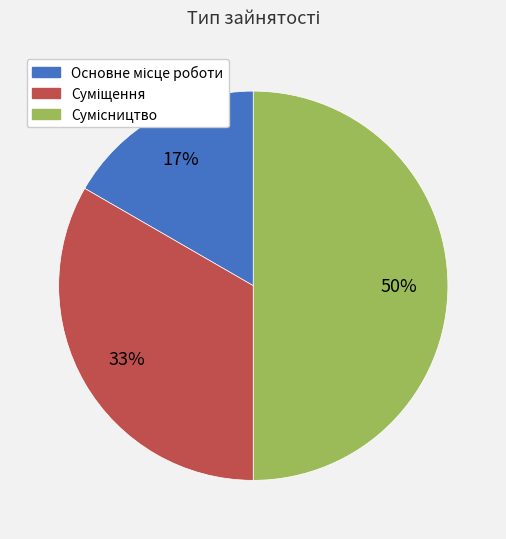

To the nearest percent, what is the difference between the largest and smallest slice percentages?

33%